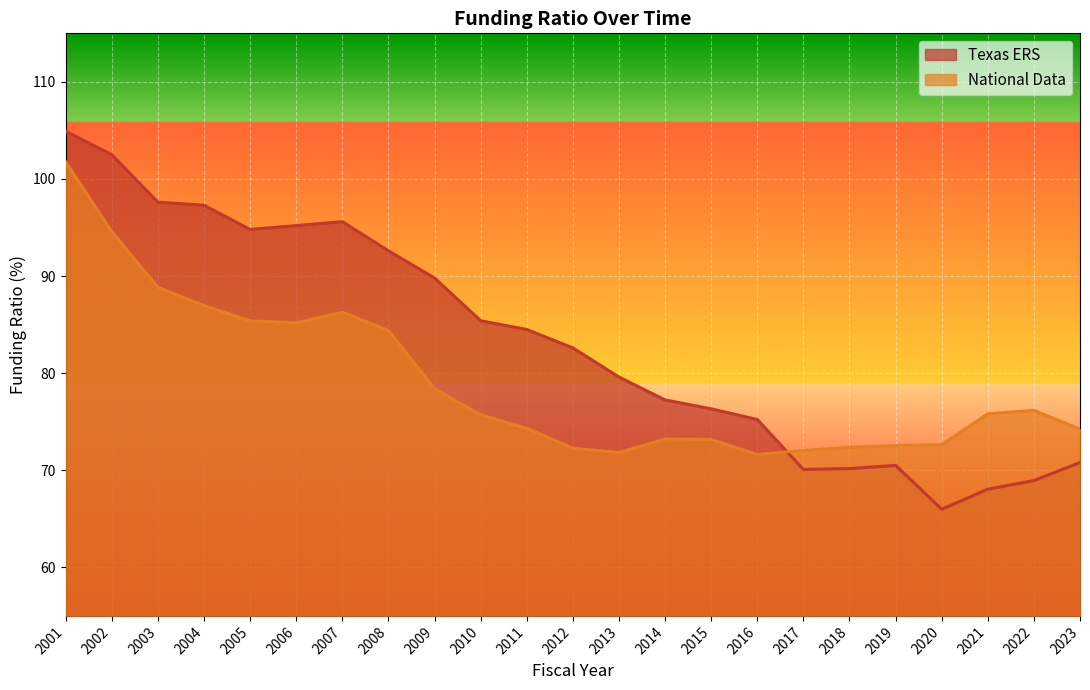

Where is the first local minimum for National Data?

2006